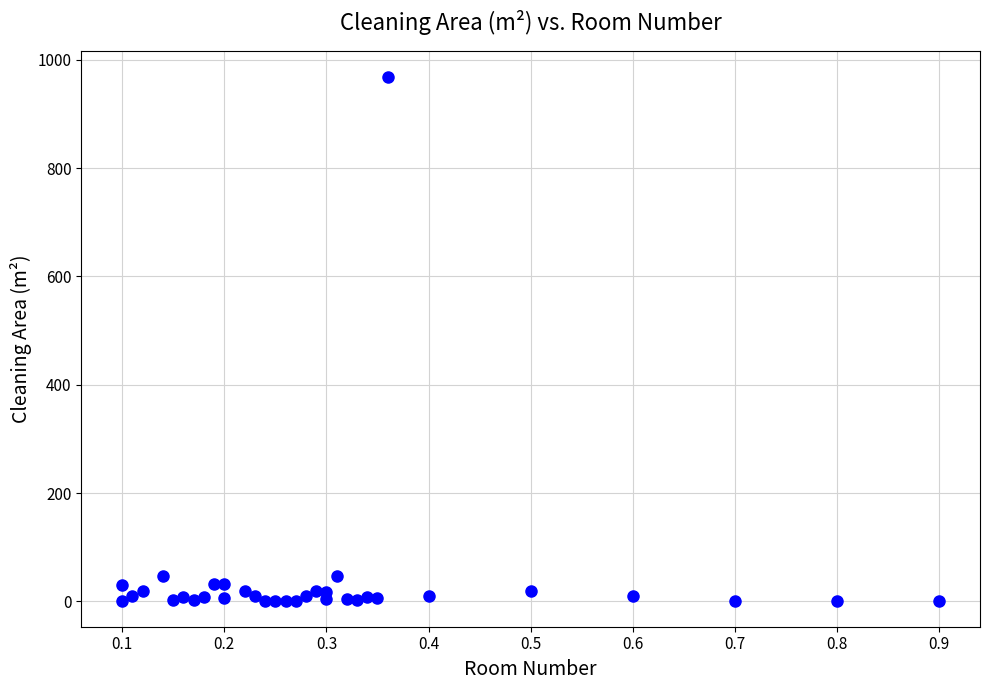

What is the range of X values (max minus min)?

0.8